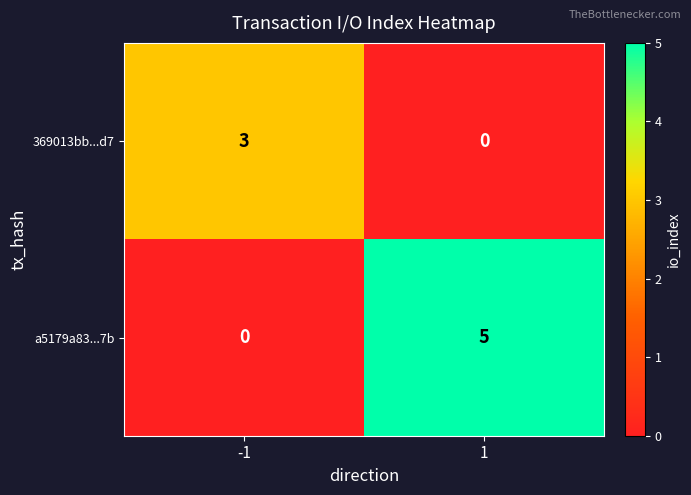

Which series changed the most between -1 and 1?

a5179a83...7b